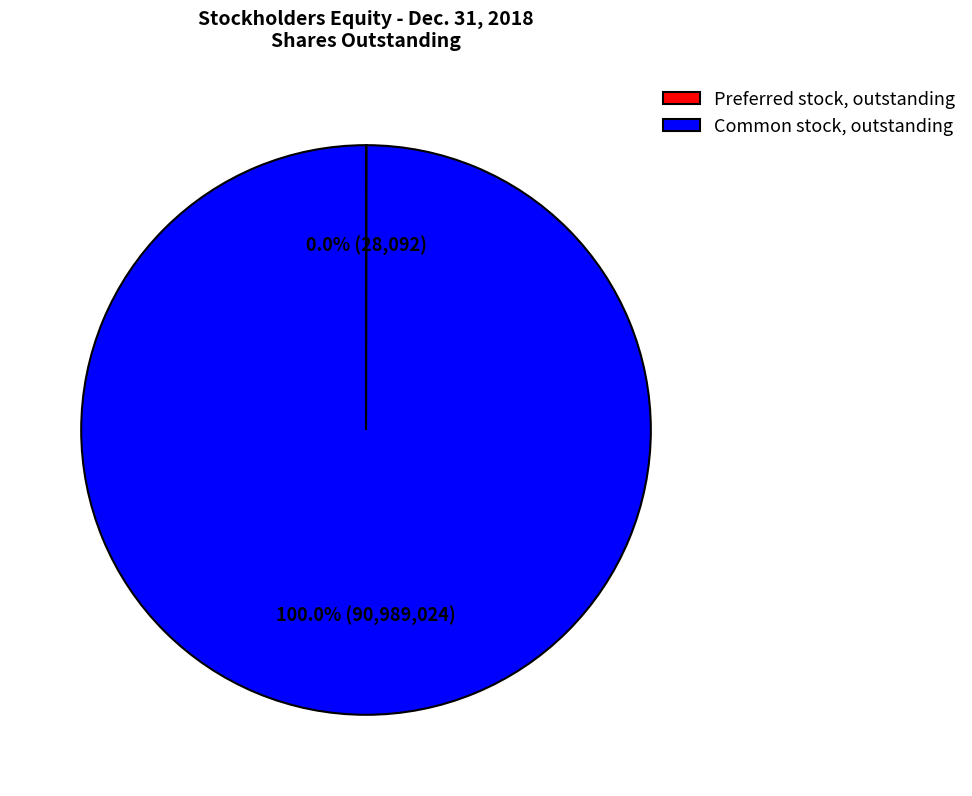

What is the largest slice in the pie chart?

Common stock, outstanding